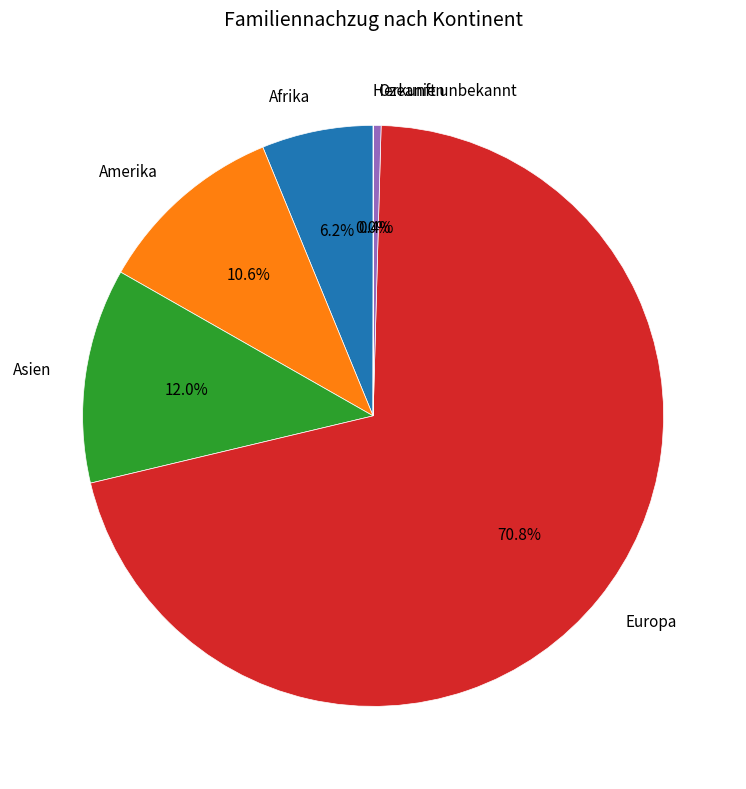

Is there any slice that represents more than half of the pie?

Yes